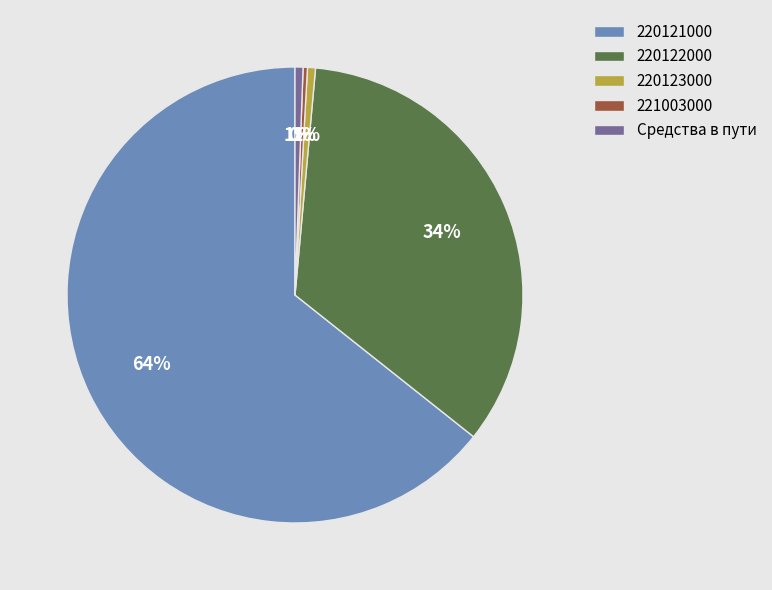

Which slice is the largest?

220121000